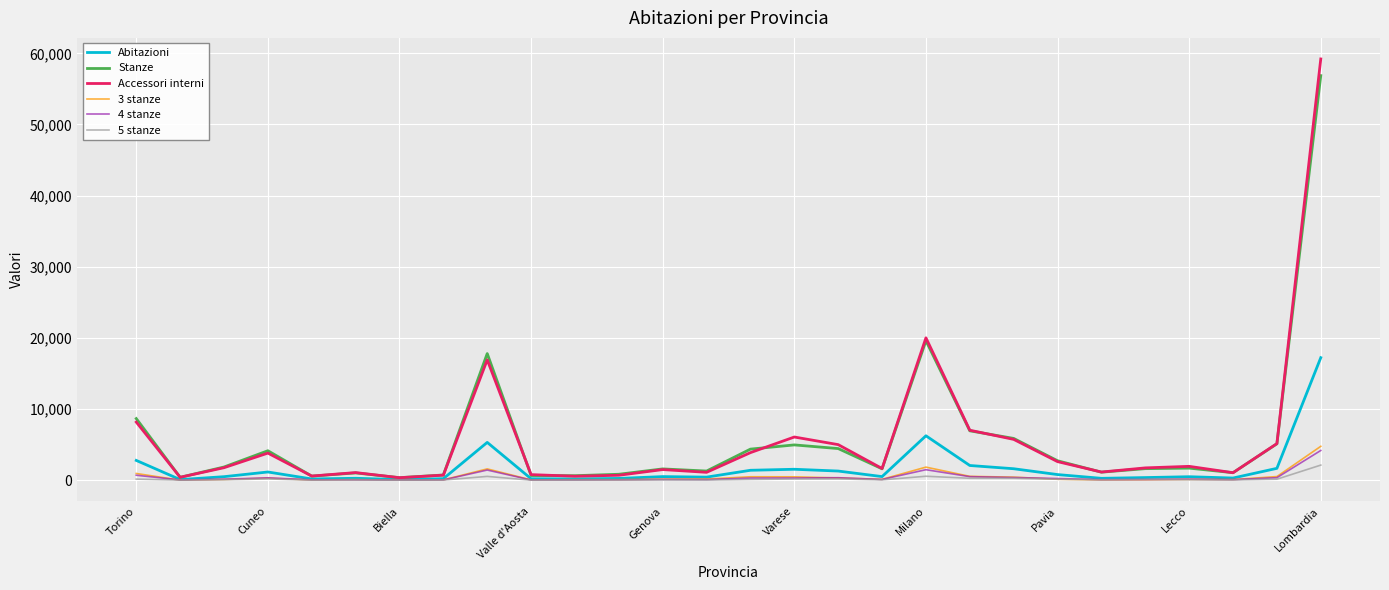

Which series has the widest spread of values?

Accessori interni